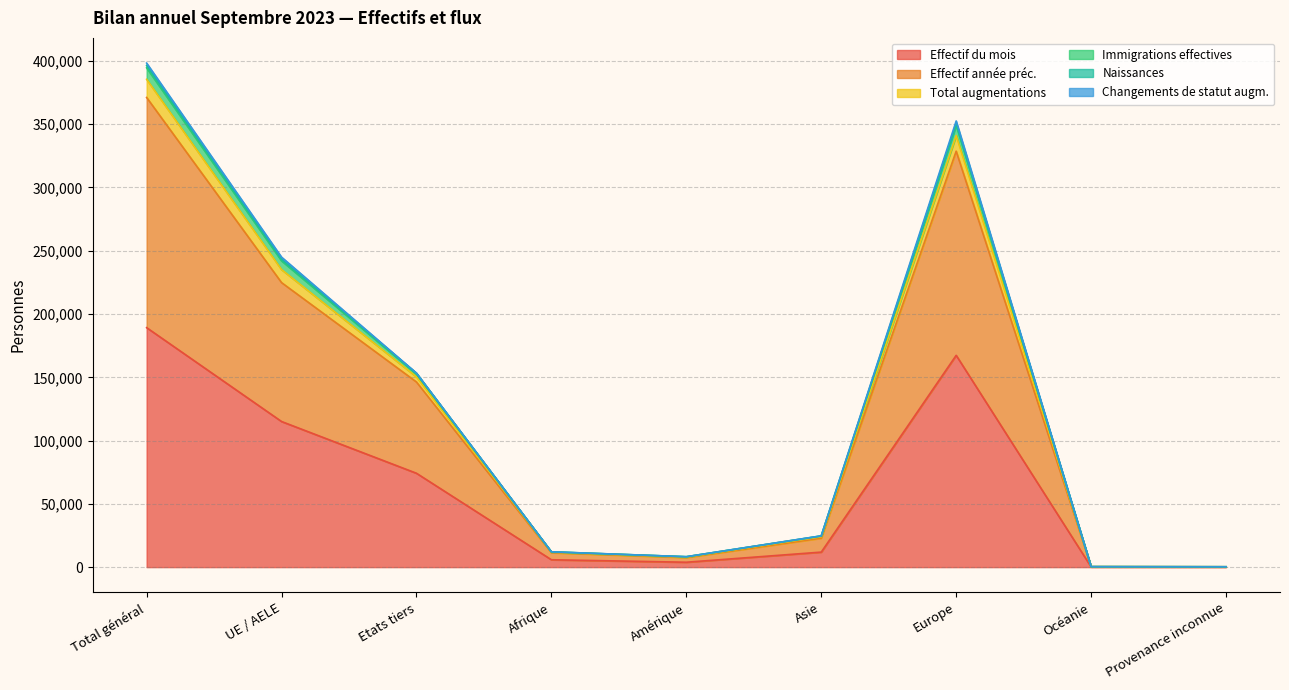

What is the maximum value for Effectif du mois?

189232